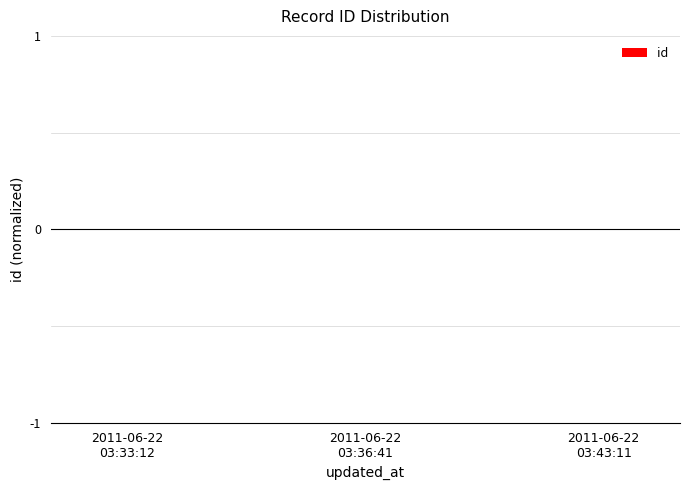

How many distinct data groups are displayed?

1